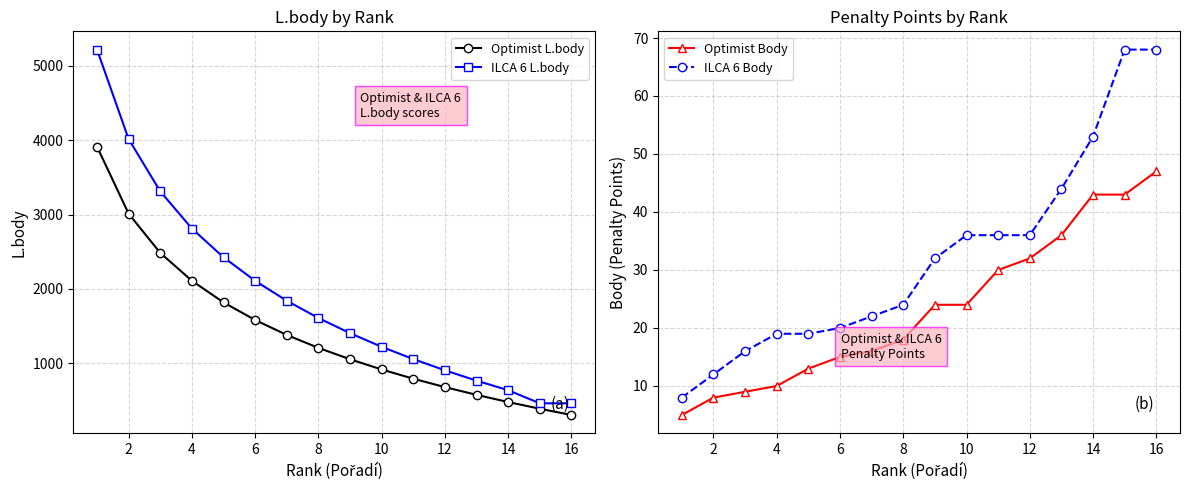

The value of ILCA 6 Body at 12 is 36. True or false?

True